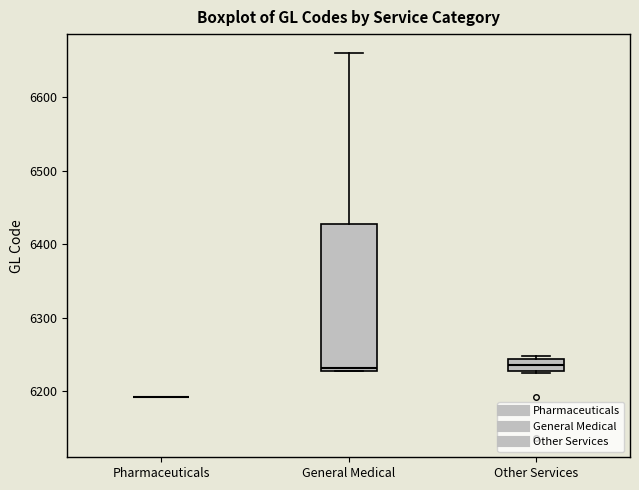

Reading left to right, transcribe this box plot: for each box, give where its median line is, the range the box spans, and where its two whiskers end, as read against the y-axis. The values are not printed on the chart, so give them approximately, as read against the axis.

Pharmaceuticals: box collapsed to a line at 6190, whiskers 6190 to 6190
General Medical: median 6230 (just above the box's lower edge), box 6230 to 6430, whiskers 6230 to 6660
Other Services: median 6240 (inside the box), box 6230 to 6240, whiskers 6220 to 6250